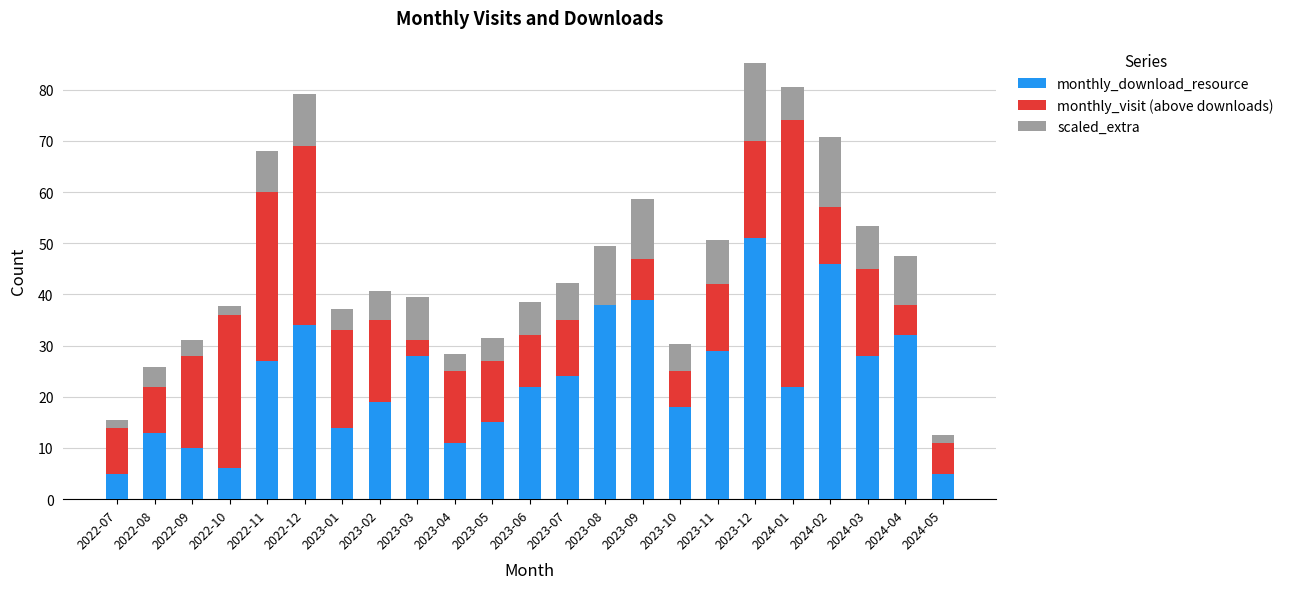

What is the sum of all monthly_download_resource values?

536.0